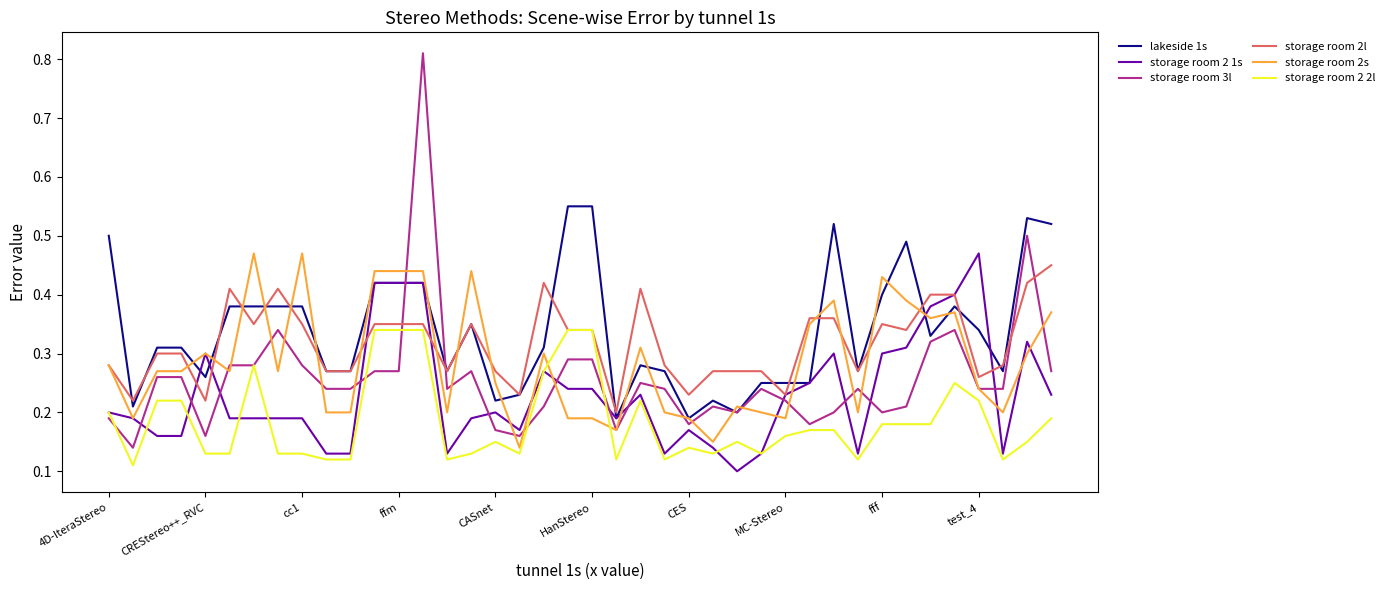

True or false: storage room 3l and storage room 2 1s cross at least once.

True